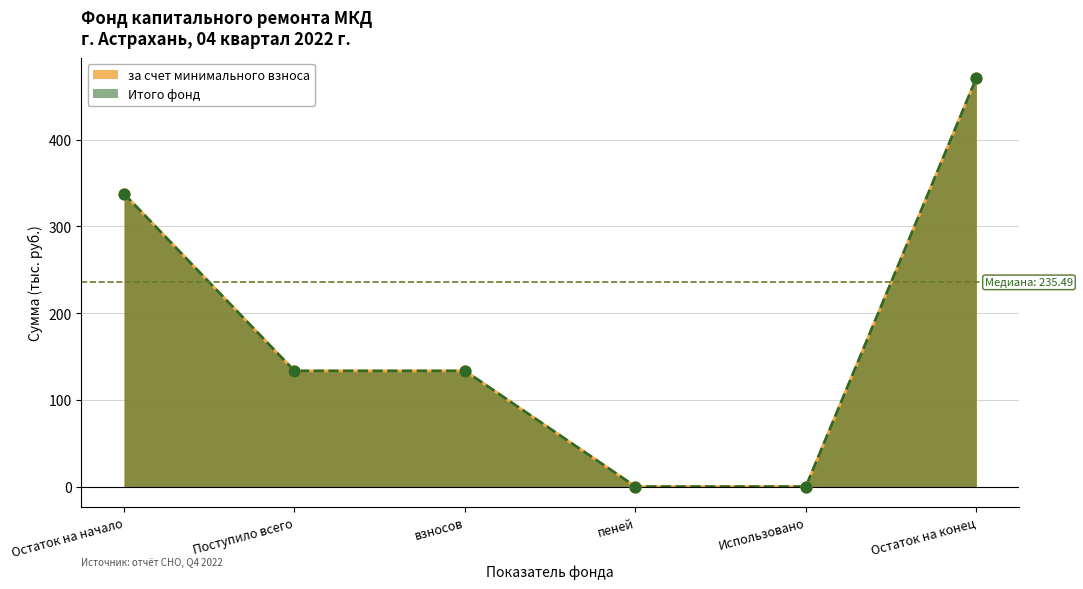

Which series has the largest total across all categories?

за счет минимального взноса